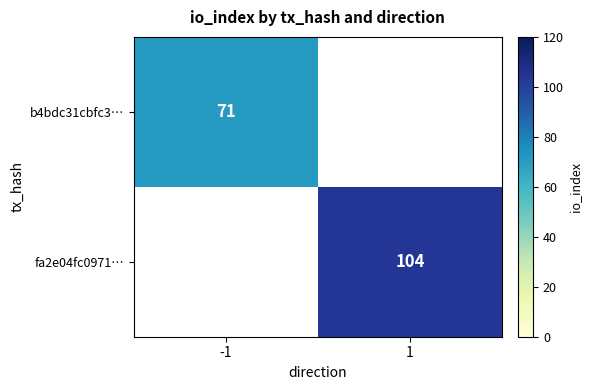

Is it true that fa2e04fc0971… equals 145 at 1?

False